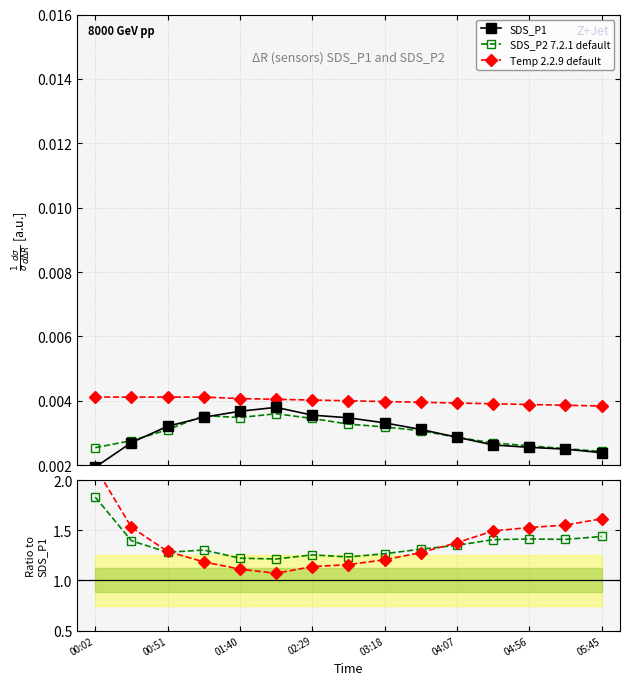

Reading left to right, list all the values displayed in this chart.

SDS_P1: 0.0	0.0	0.0	0.0	0.0	0.0	0.0	0.0	0.0	0.0	0.0	0.0	0.0	0.0	0.0
SDS_P2 7.2.1 default: 0.0	0.0	0.0	0.0	0.0	0.0	0.0	0.0	0.0	0.0	0.0	0.0	0.0	0.0	0.0
Temp 2.2.9 default: 0.0	0.0	0.0	0.0	0.0	0.0	0.0	0.0	0.0	0.0	0.0	0.0	0.0	0.0	0.0
SDS_P2: 1.8	1.4	1.3	1.3	1.2	1.2	1.3	1.2	1.3	1.3	1.4	1.4	1.4	1.4	1.4
Temp: 2.1	1.5	1.3	1.2	1.1	1.1	1.1	1.2	1.2	1.3	1.4	1.5	1.5	1.6	1.6